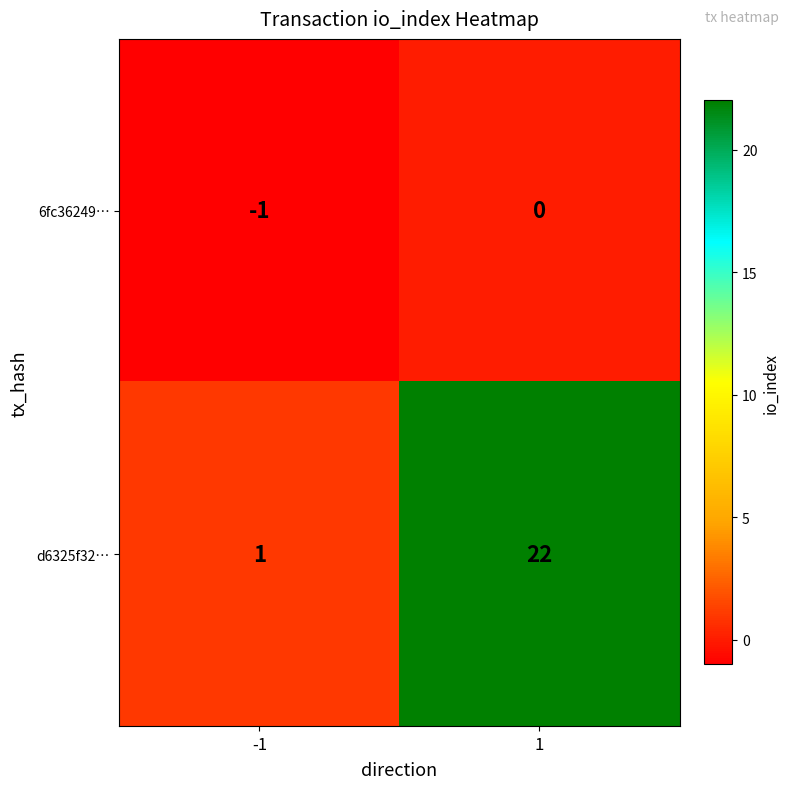

How many data points does each series have?

2